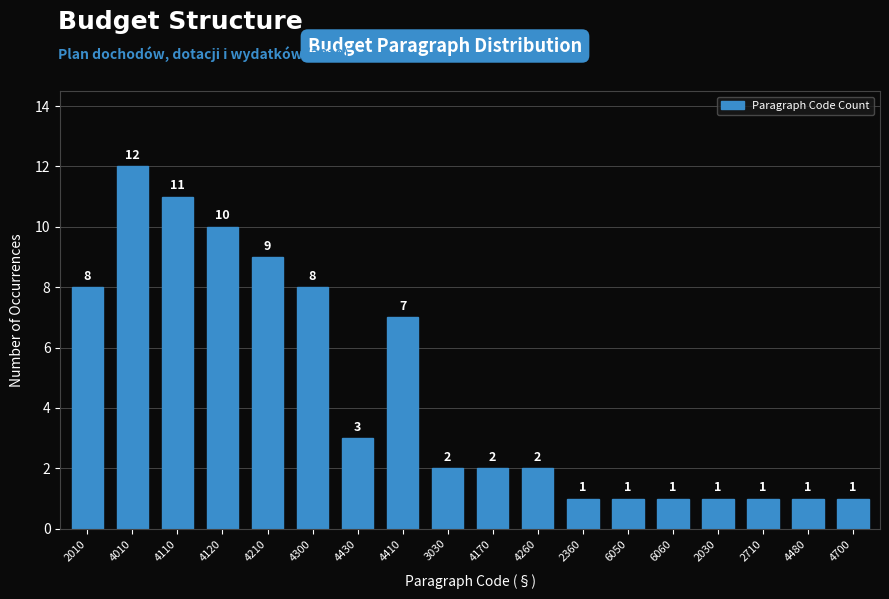

Reading left to right, list all the values displayed in this chart.

8	12	11	10	9	8	3	7	2	2	2	1	1	1	1	1	1	1